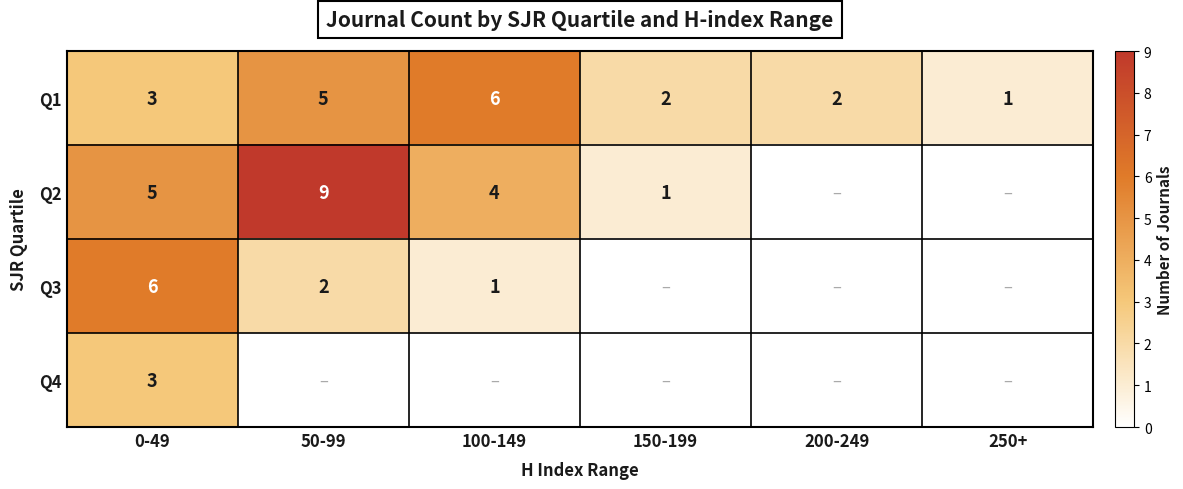

The value of Q1 at 50-99 is 5. True or false?

True